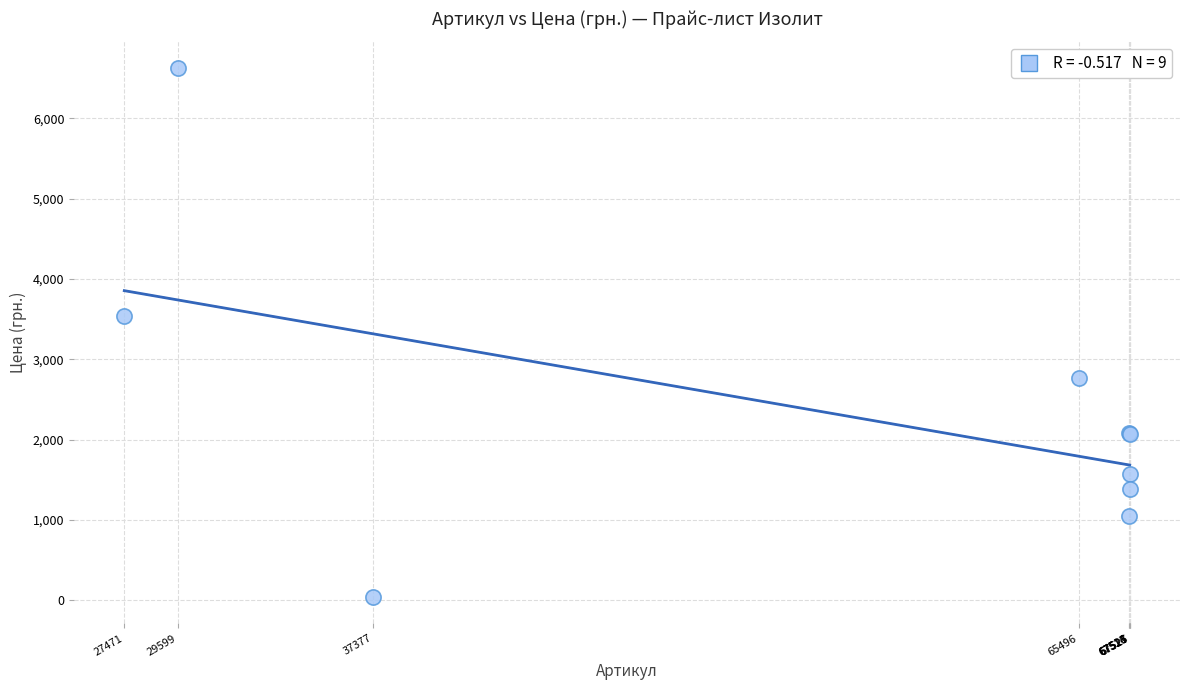

What Y value in the scatter plot is closest to 3334?

3536.4